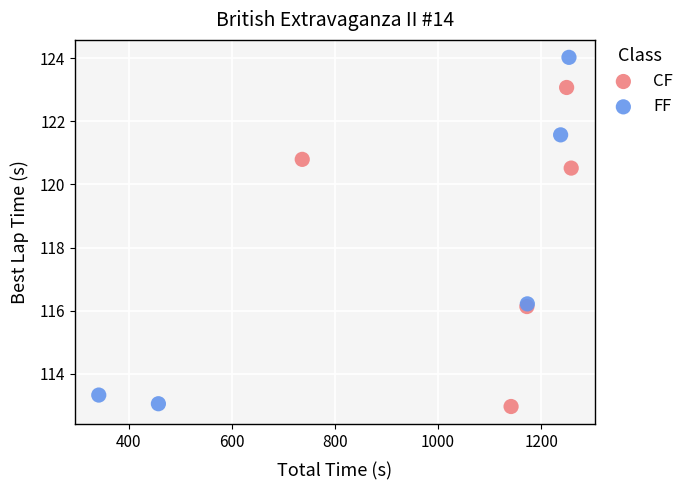

Which series reaches the maximum Y coordinate?

FF